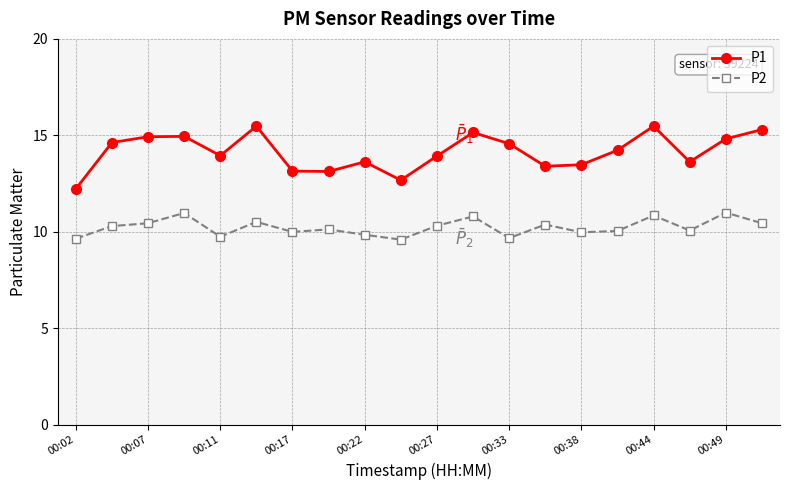

What is the minimum value shown in the chart?

9.6